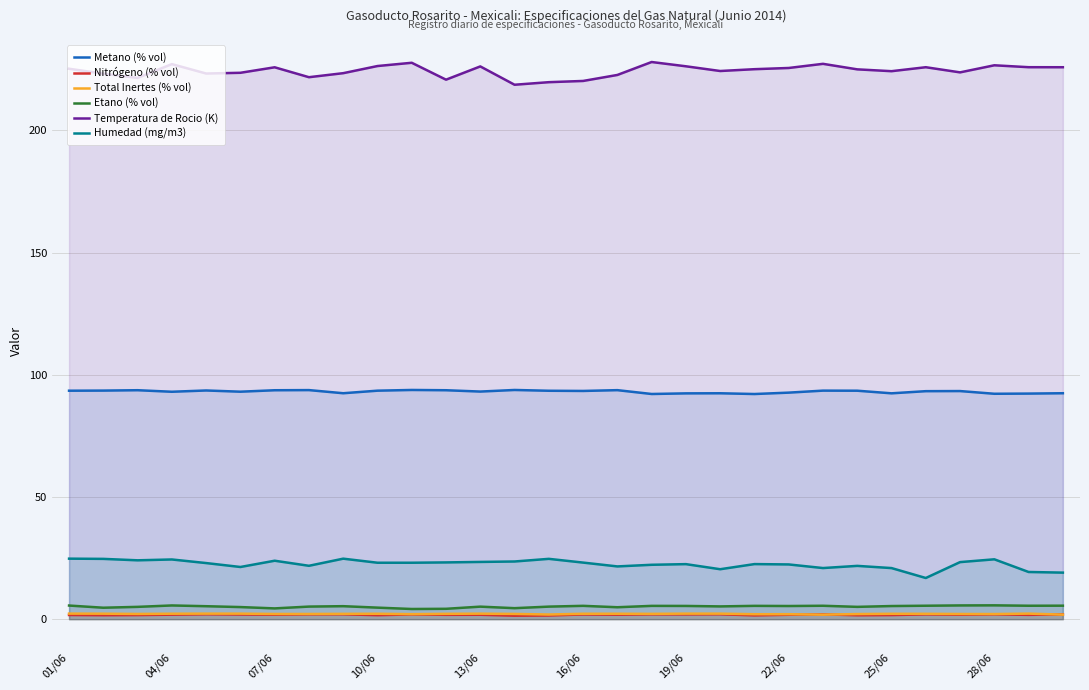

The value of Temperatura de Rocio (K) at 25/06 is 144.7. True or false?

False